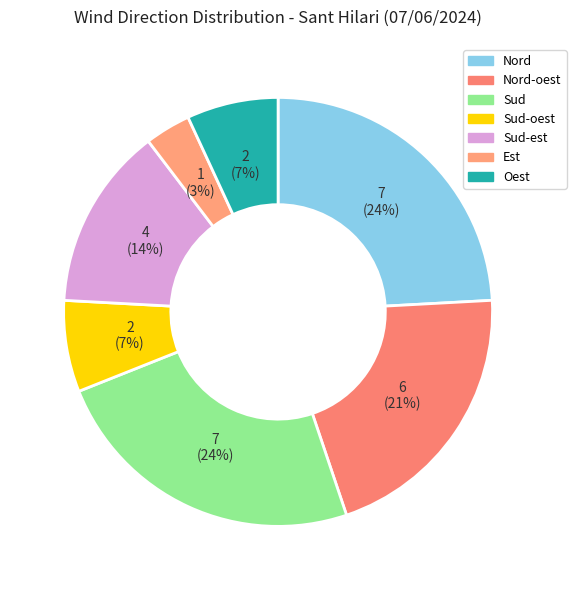

How many slices are in this pie chart?

7